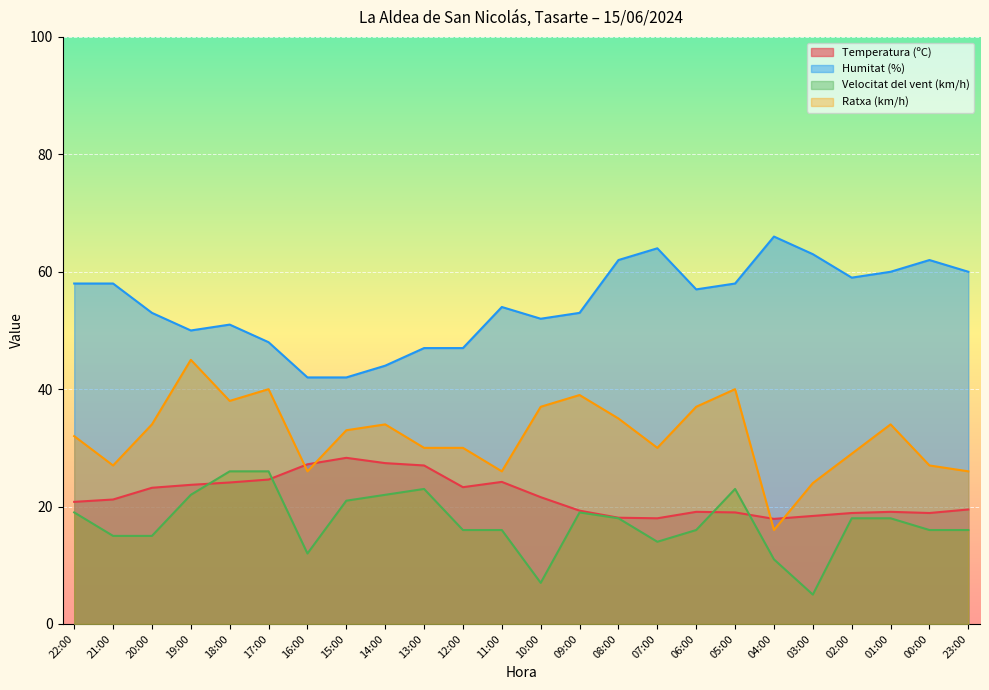

Which series has the largest total across all categories?

Humitat (%)